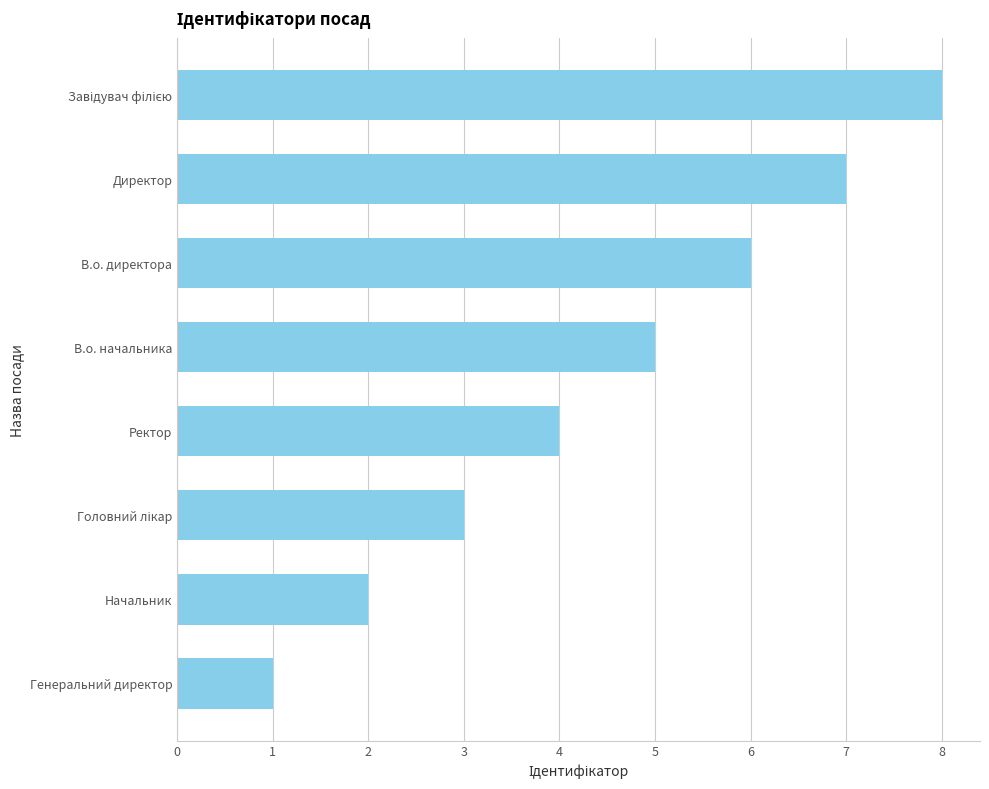

At which category does the chart reach its minimum across all series?

Генеральний директор